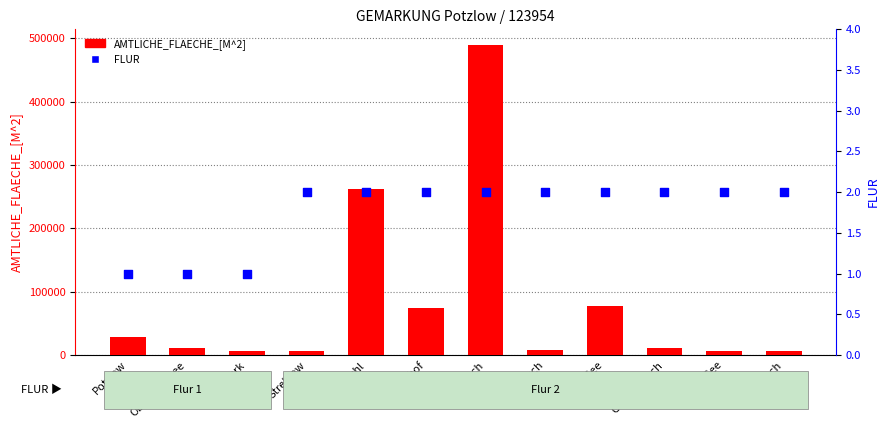

Is the value of FLUR at Kahnbruch greater than the value of AMTLICHE_FLAECHE_[M^2] at Oberhof?

No